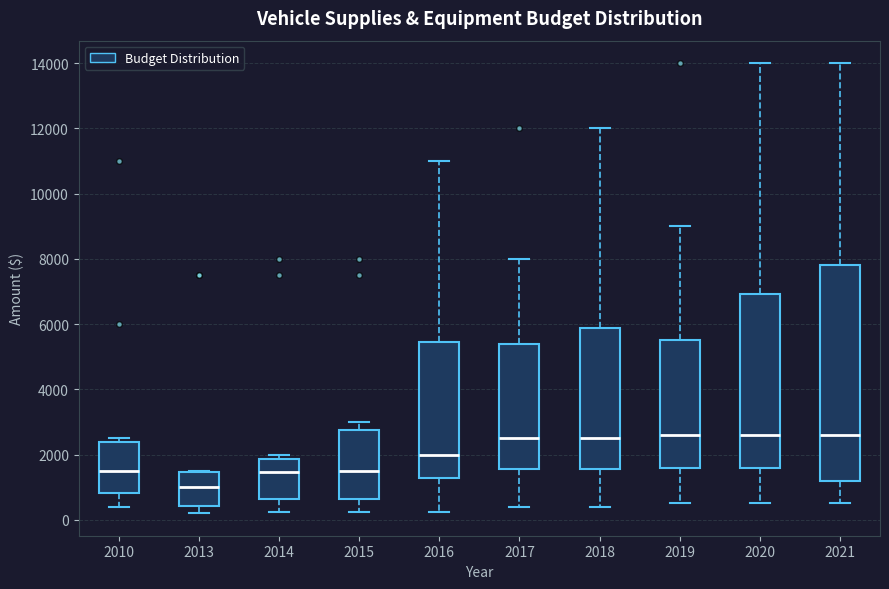

Where does the median line of the box at x = 2014 sit on the y-axis? The values are not printed on the chart, so give them approximately, as read against the axis.

1400